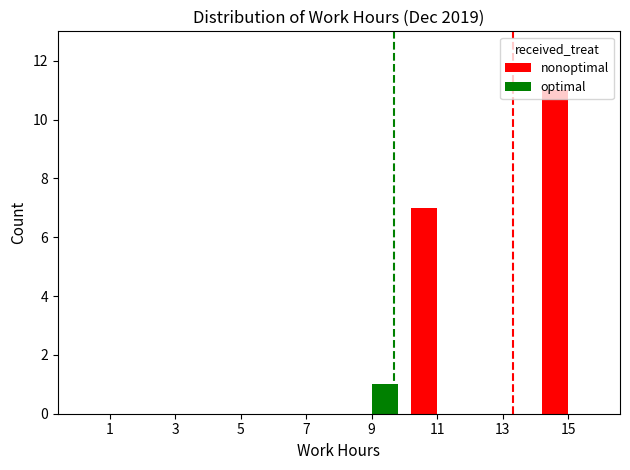

At which category is the sum across all series the highest?

15